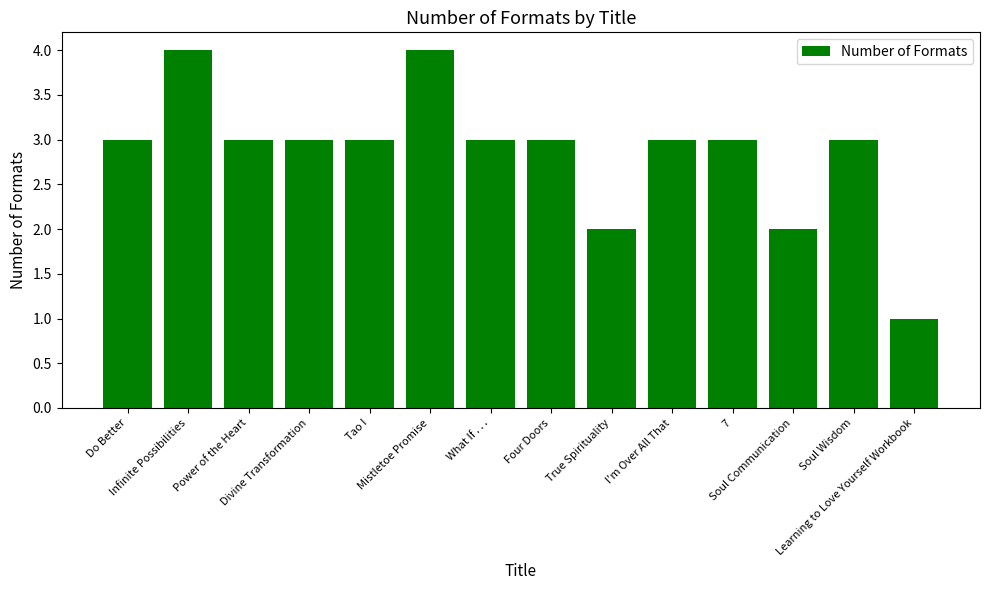

Count the values in the range 3 to 4.

11